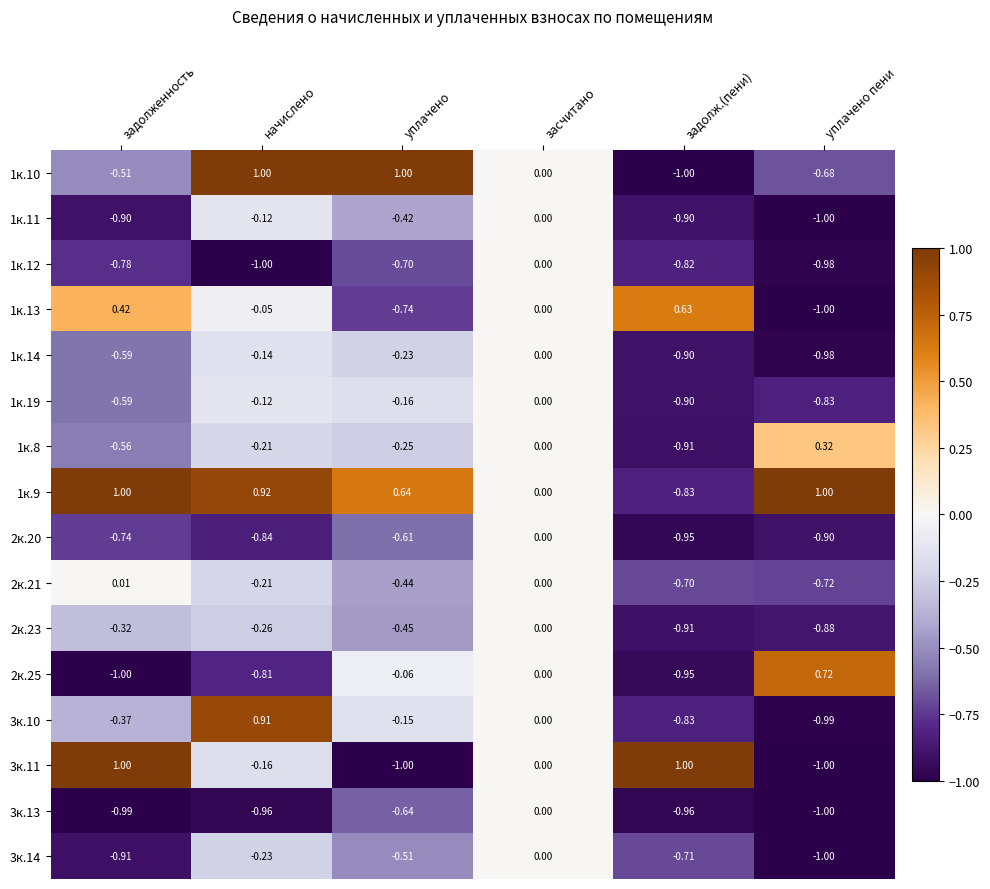

At which category is the sum across all series the highest?

засчитано